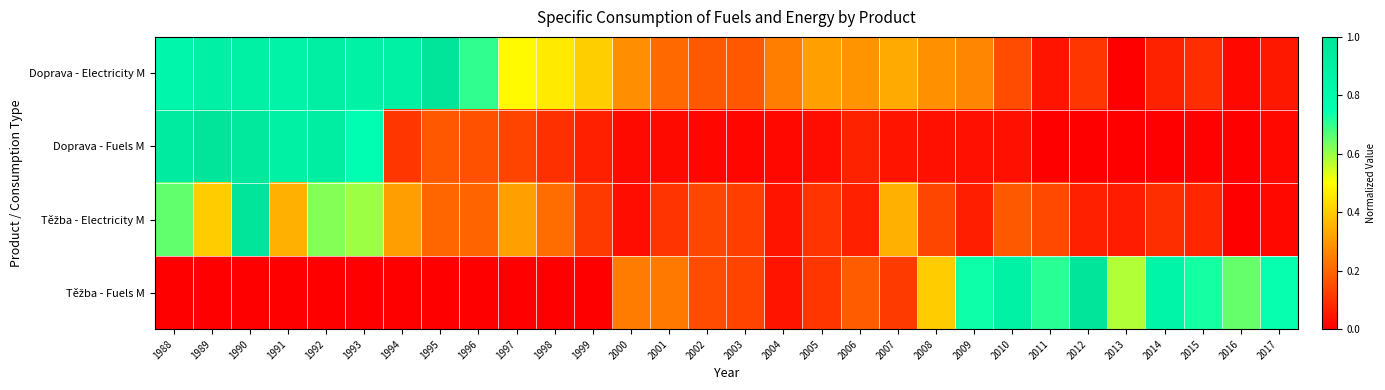

What is the total value across all series at 2015?

0.9